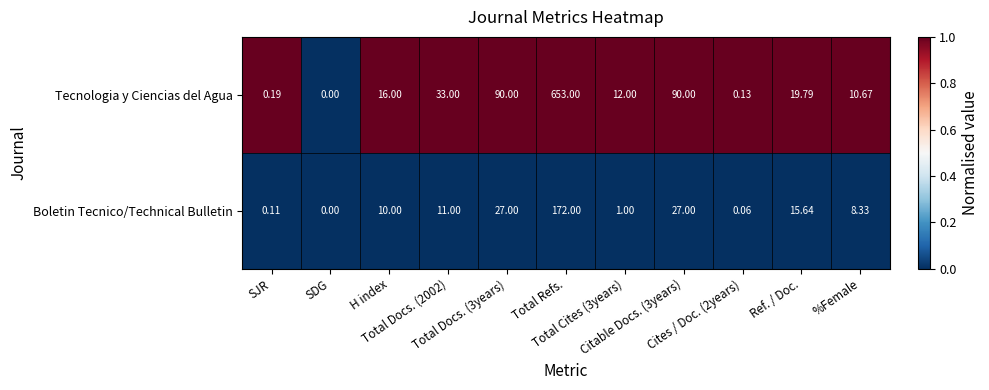

What is the maximum value shown in the chart?

653.0